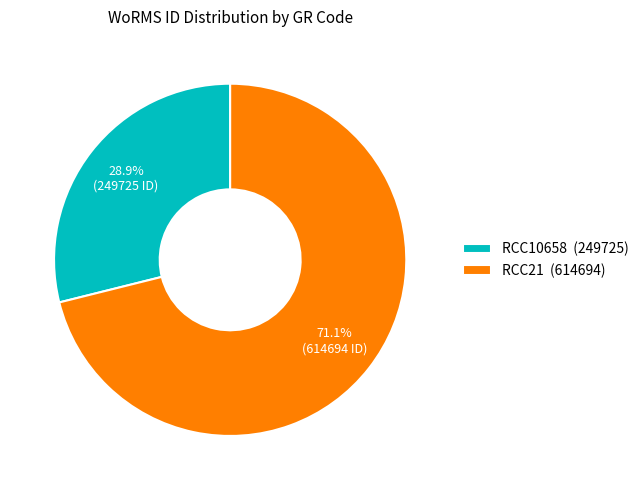

Is it true that RCC10658 is 29% of the pie?

True